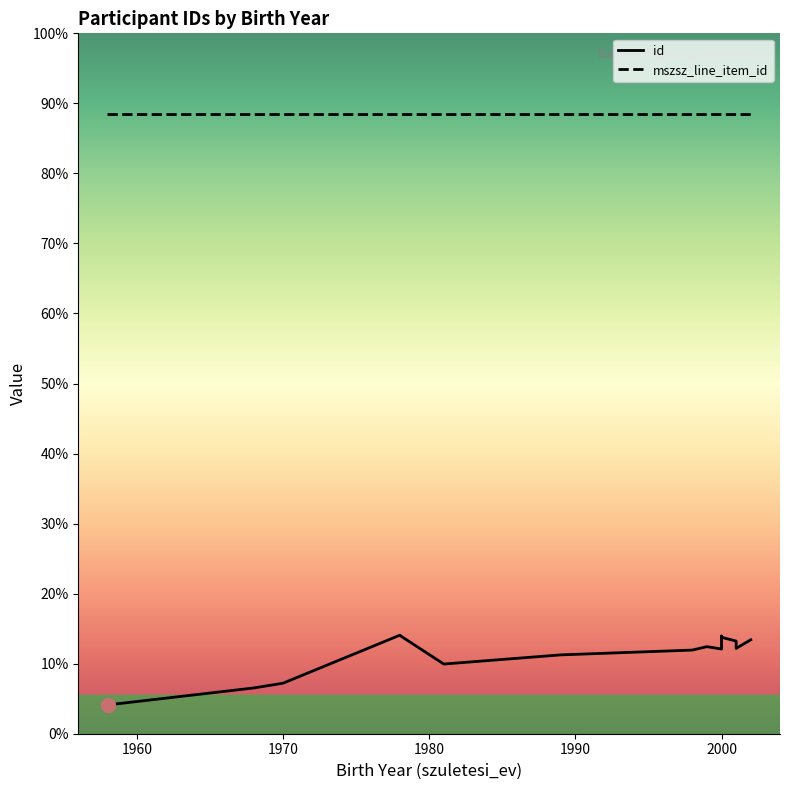

True or false: mszsz_line_item_id and id intersect in this chart.

False